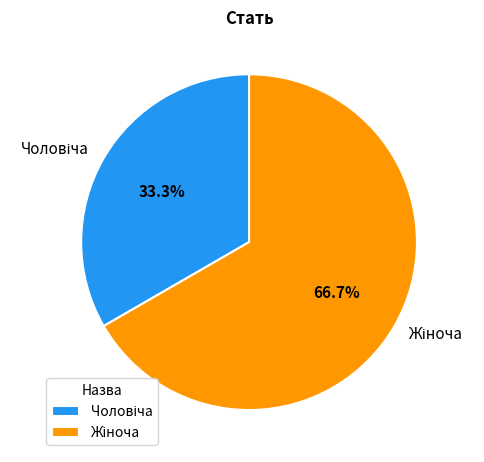

Is there any slice that represents more than half of the pie?

Yes